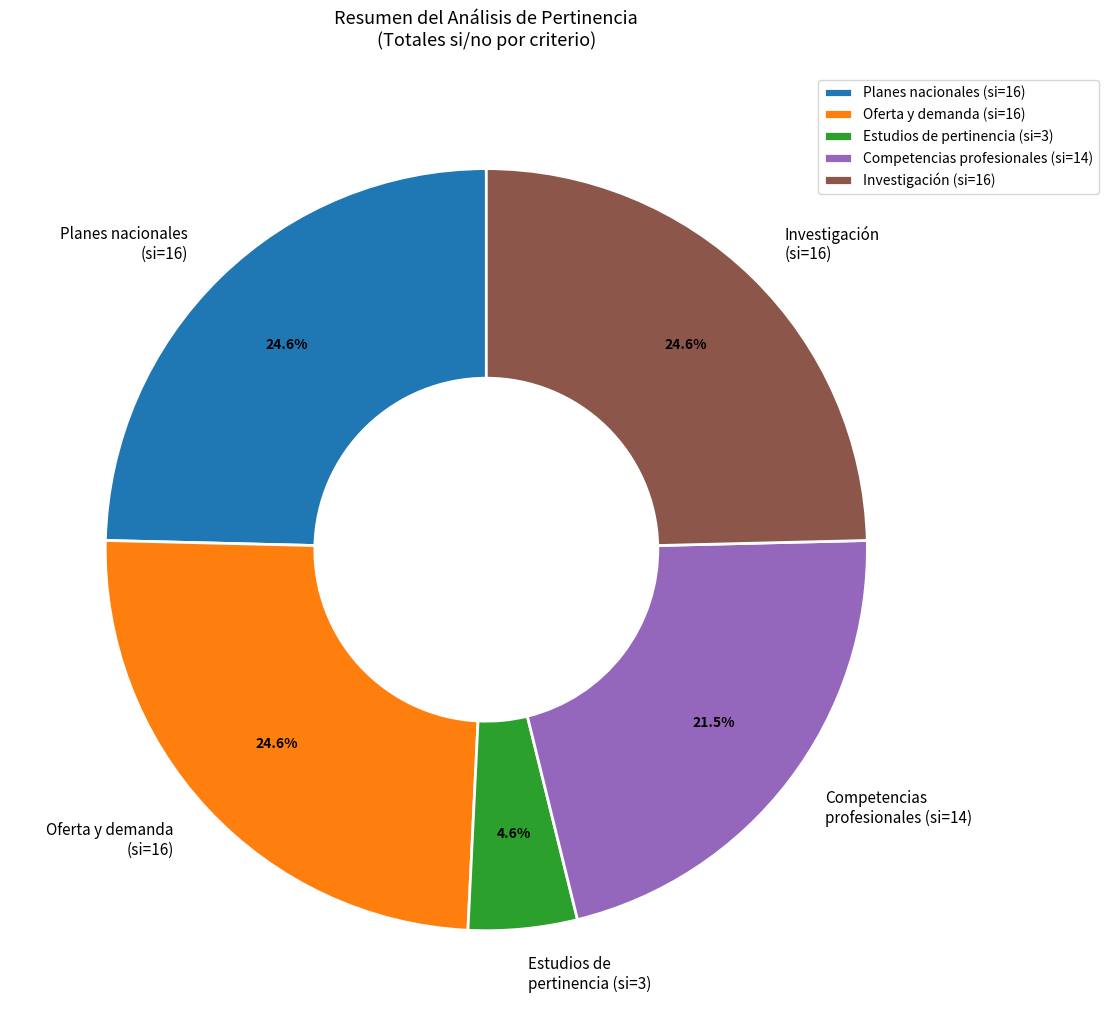

Which slice is the smallest?

Estudios de pertinencia (si=3)